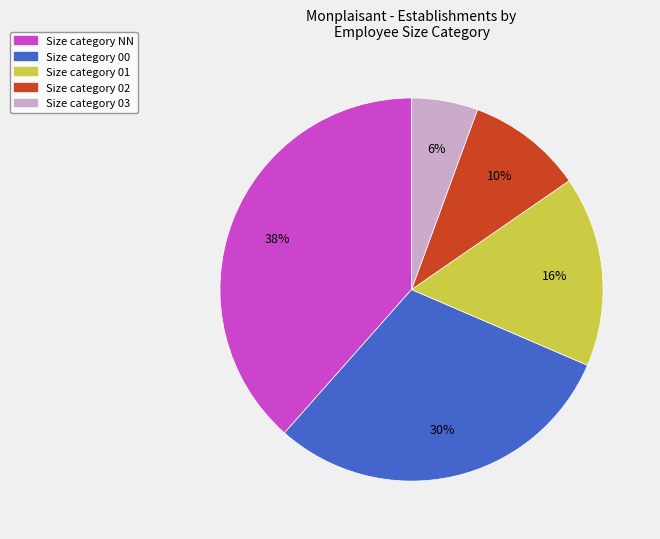

Is there any slice that represents more than half of the pie?

No